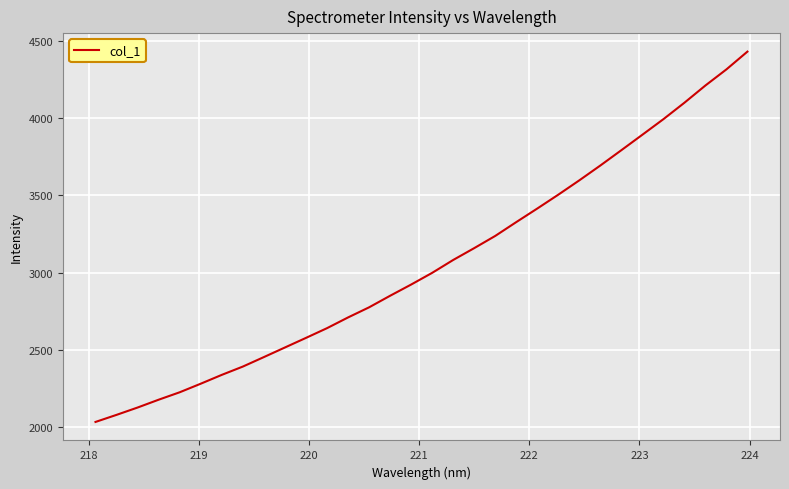

How many lines are shown in the chart?

1